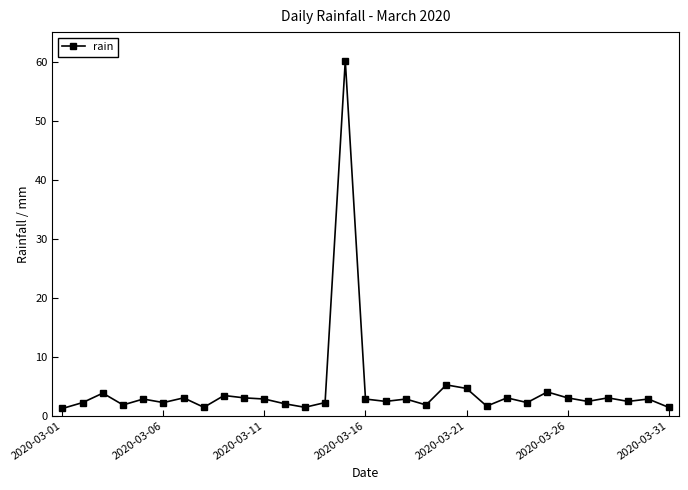

What is the difference between the second highest and minimum values?

4.0